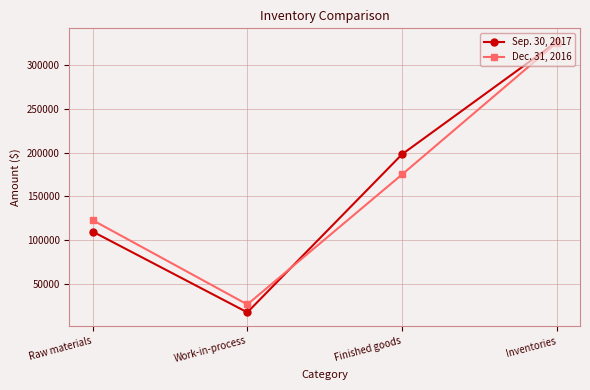

List the series in order of their overall mean, highest first.

Sep. 30, 2017, Dec. 31, 2016